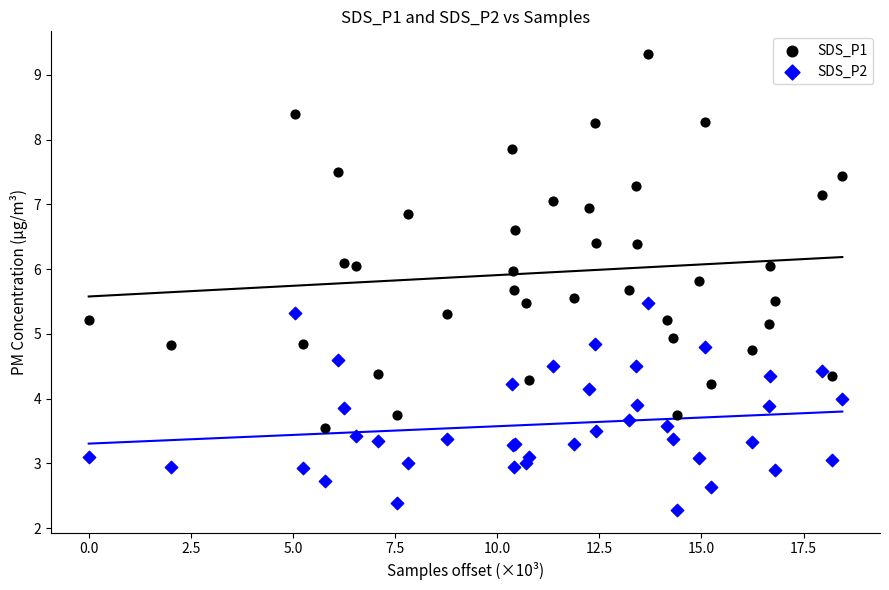

Which series contains the lowest Y value?

SDS_P2